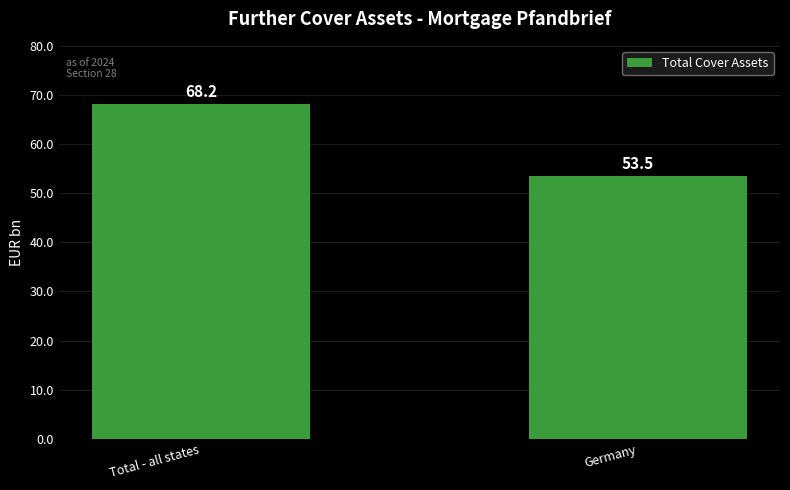

What is the difference between the values at Germany and Total - all states?

14.7